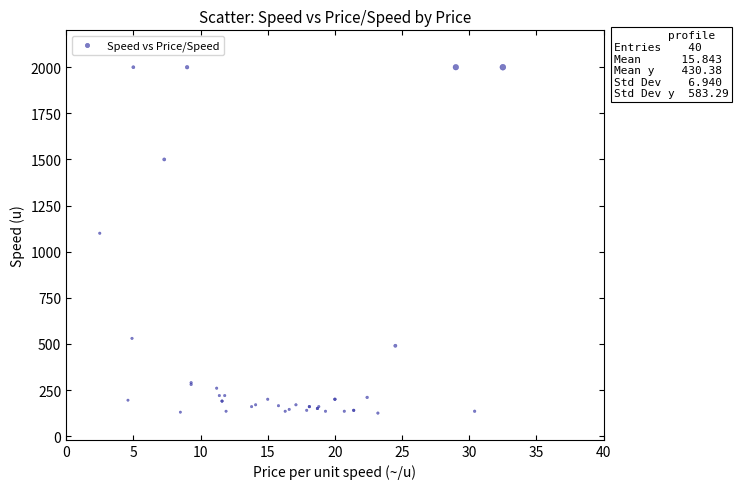

What Y value in the scatter plot is closest to 1062?

1100